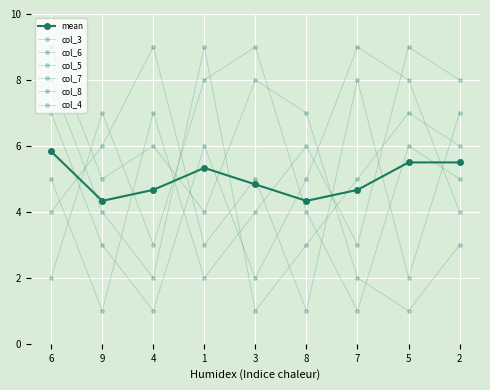

Rank the series at 7 from highest to lowest value.

col_6, col_7, col_4, col_3, col_5, col_8